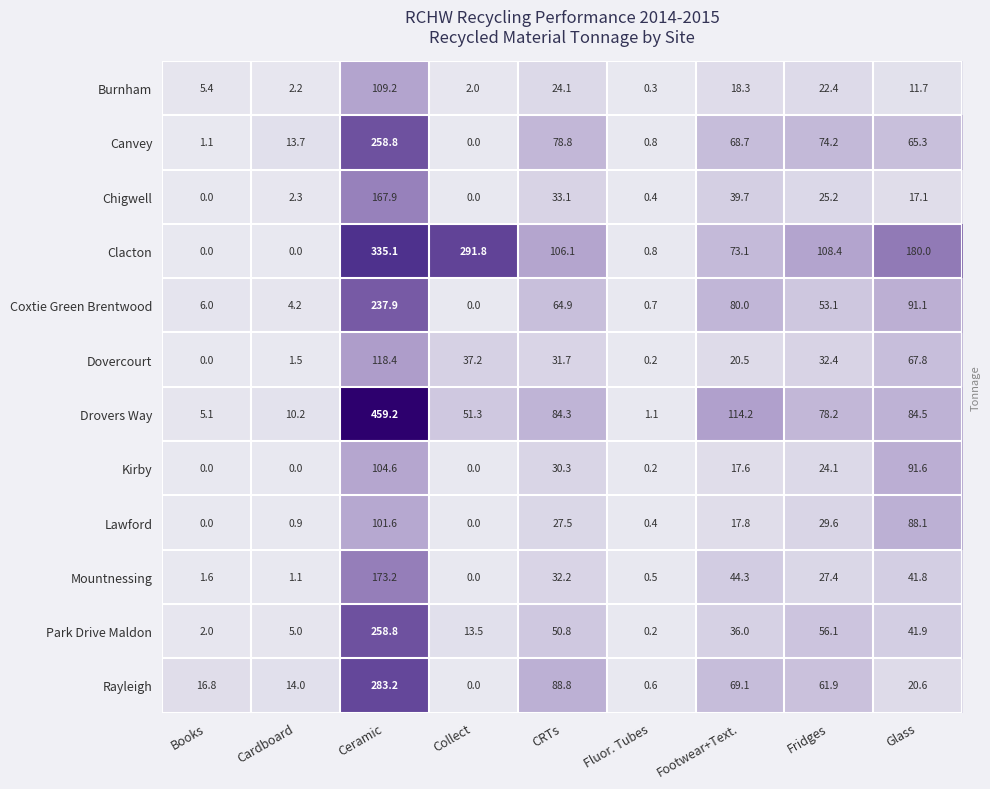

The value of Rayleigh at Collect is 0.0. True or false?

True